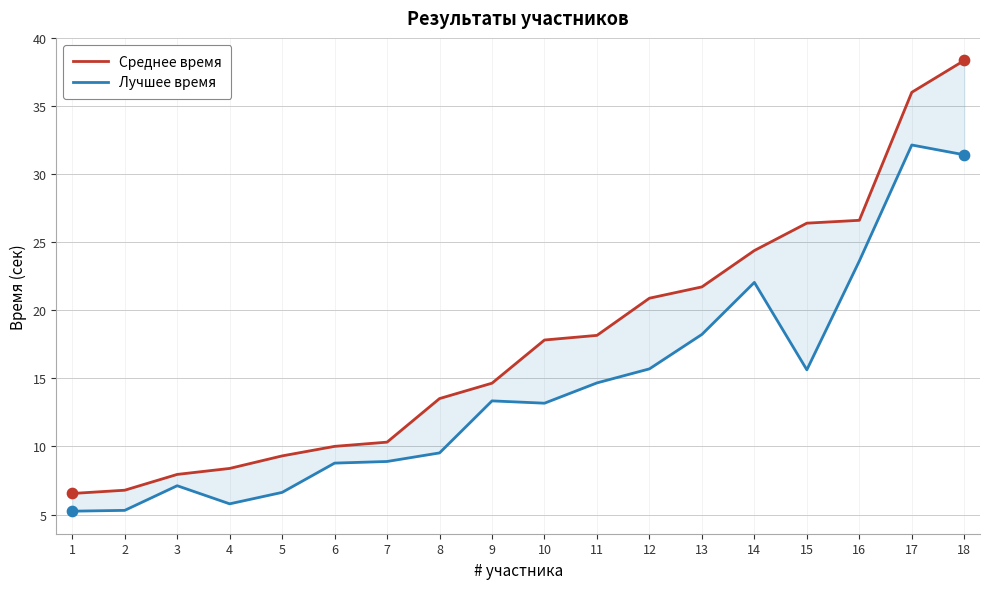

Which series has the largest Y range (max minus min)?

Среднее время